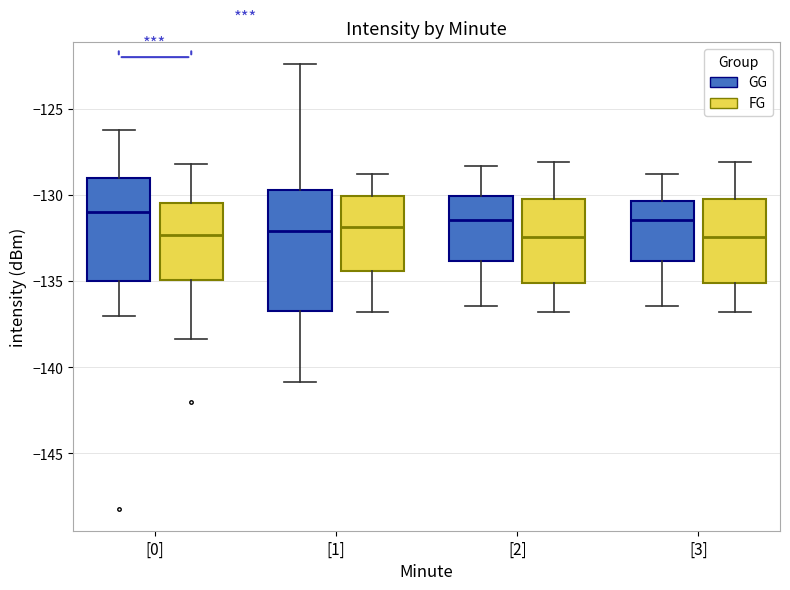

Where does the upper whisker of the box for [2] (GG) end on the y-axis? The values are not printed on the chart, so give them approximately, as read against the axis.

-128.5